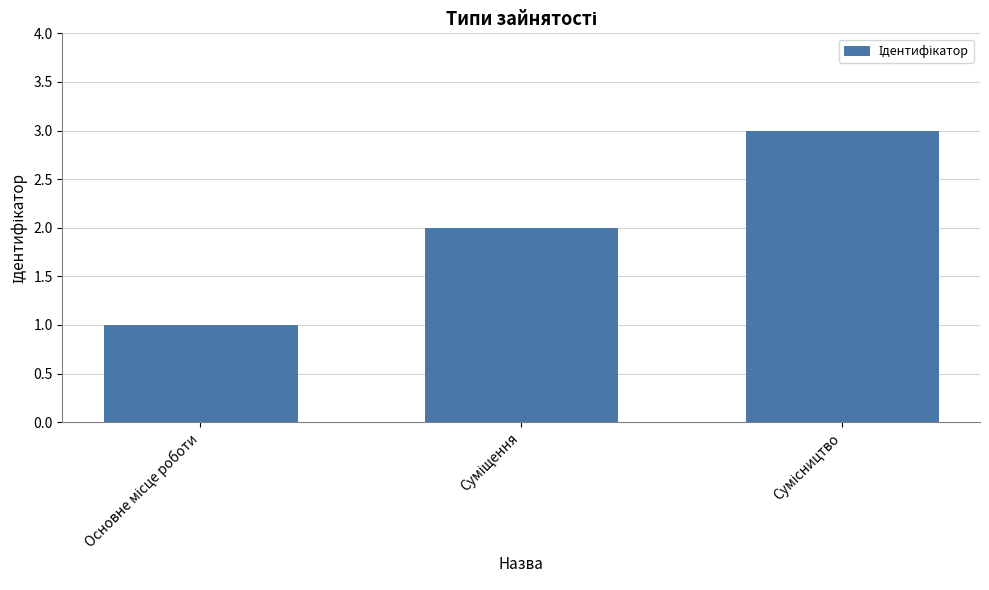

What is the greatest value displayed?

3